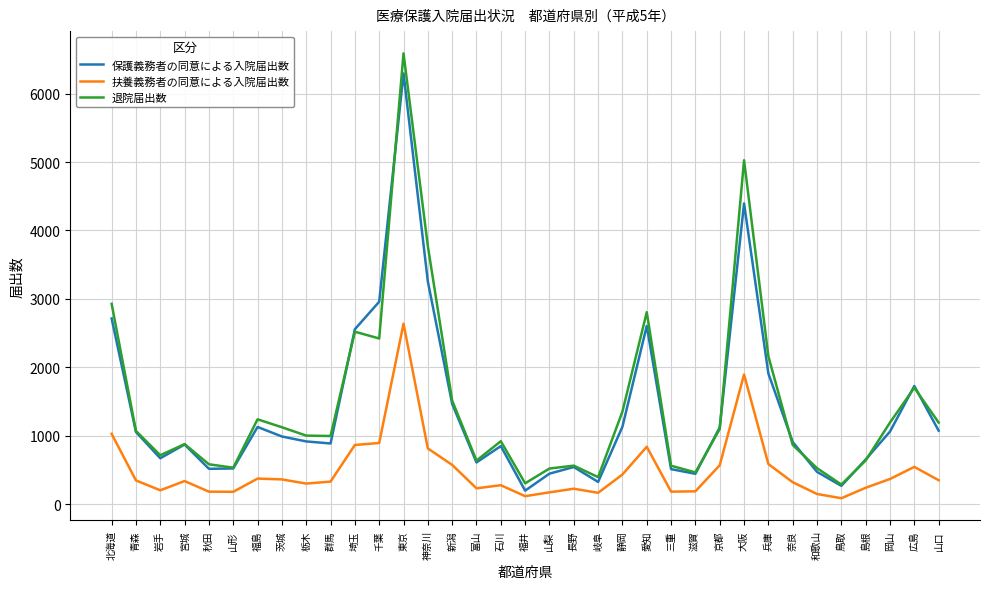

What is the sum of the 退院届出数 values at 北海道 and 埼玉?

5449